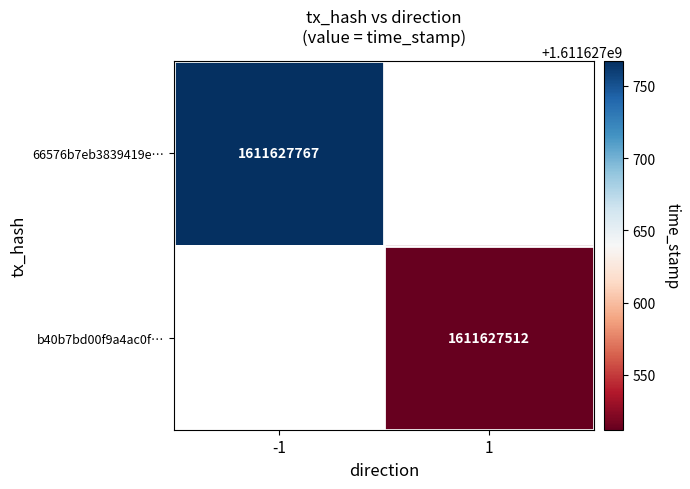

Is the value of 66576b7eb3839419e4379c258994802ee2c035b at direction greater than the value of b40b7bd00f9a4ac0f606a3691a70bae0940a1a3 at direction?

No